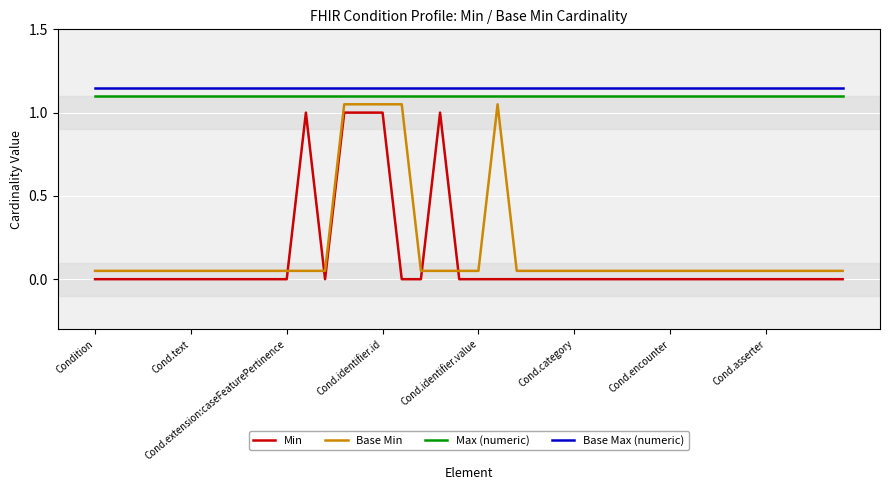

True or false: Base Max (numeric) and Base Min cross at least once.

False